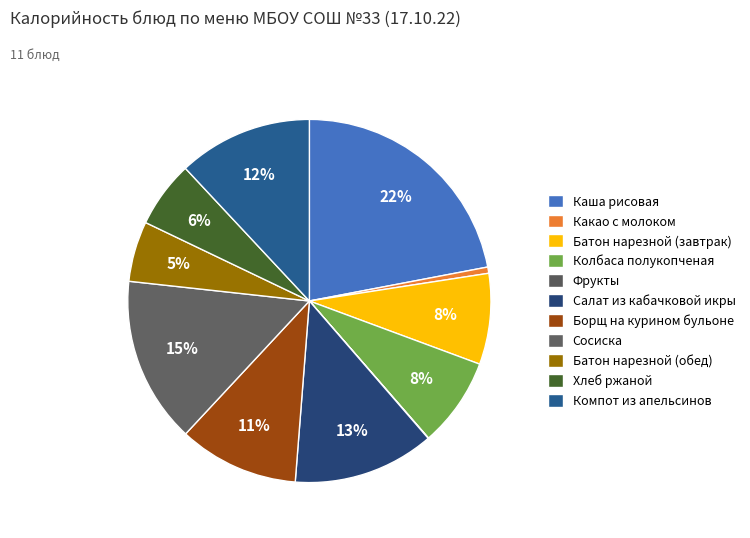

To the nearest percent, what is the difference between the Компот из апельсинов and Батон нарезной (завтрак) slice percentages?

4%